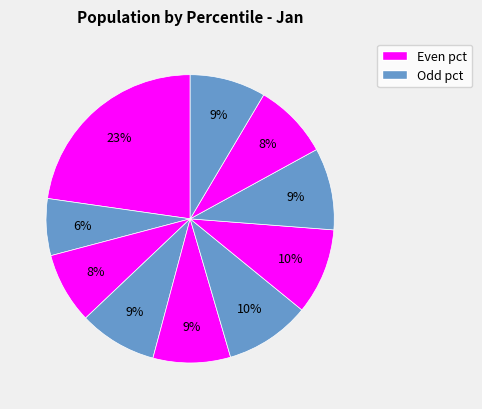

How many slices are in this pie chart?

10